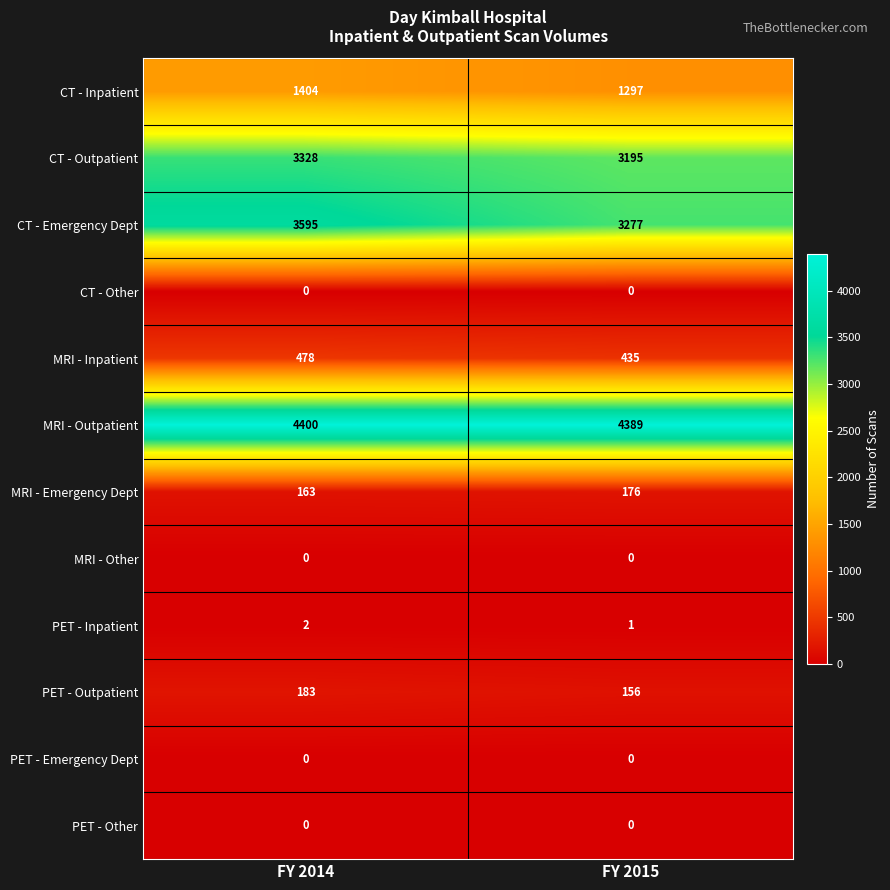

Which series has the widest spread of values?

CT - Emergency Dept